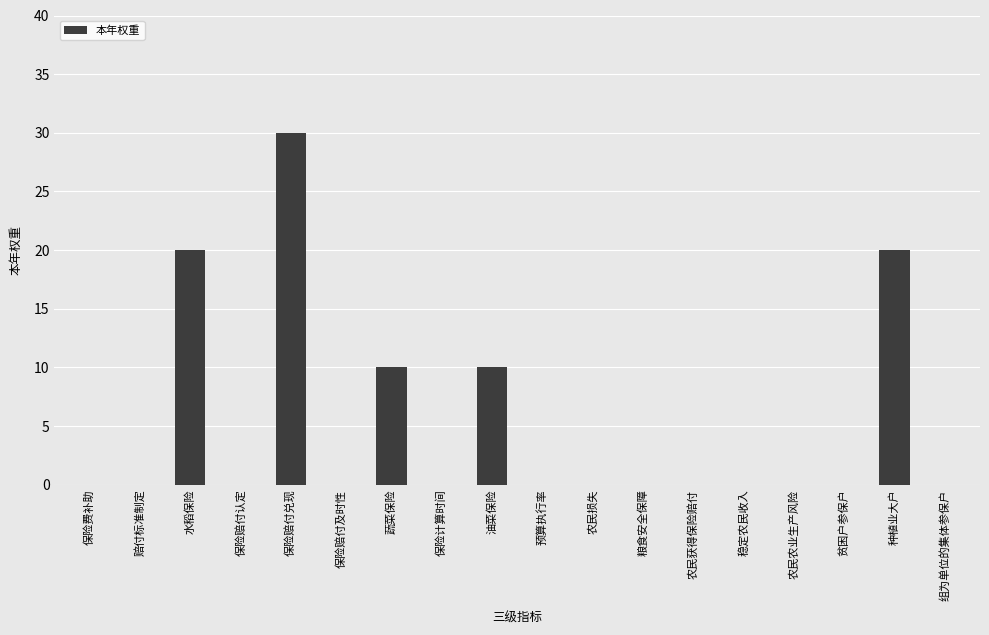

Are the bars horizontal?

No